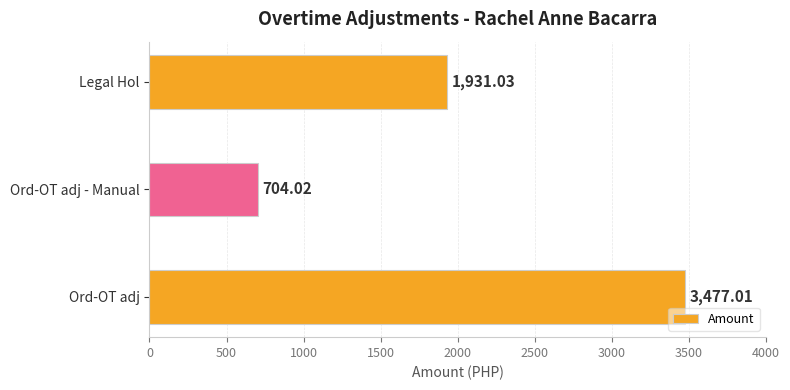

List the labels in order of value, largest first.

Ord-OT adj, Legal Hol, Ord-OT adj - Manual